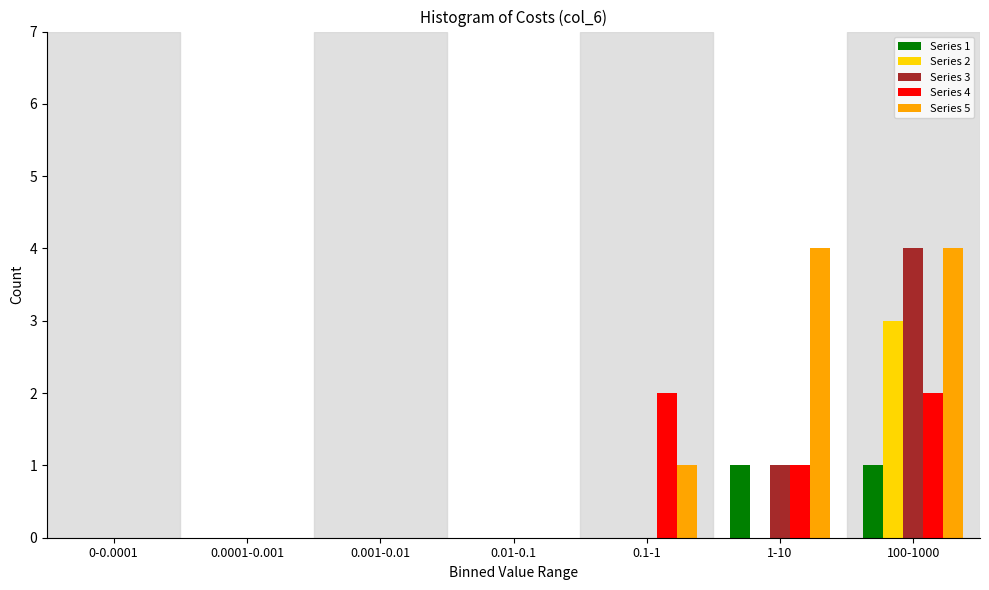

The Series 3 series shows -2 at 0.1-1. True or false?

False